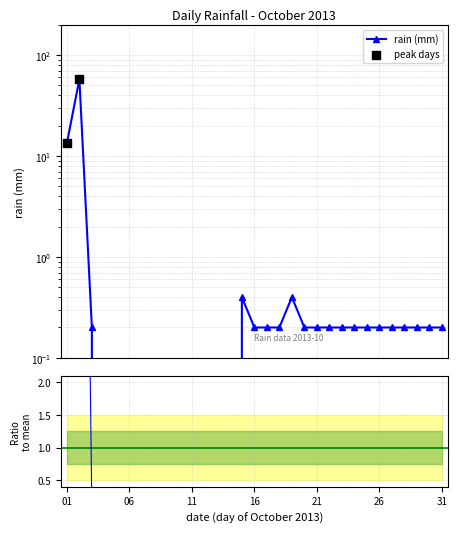

Between 2013-10-01 and 2013-10-10, which is larger?

2013-10-01